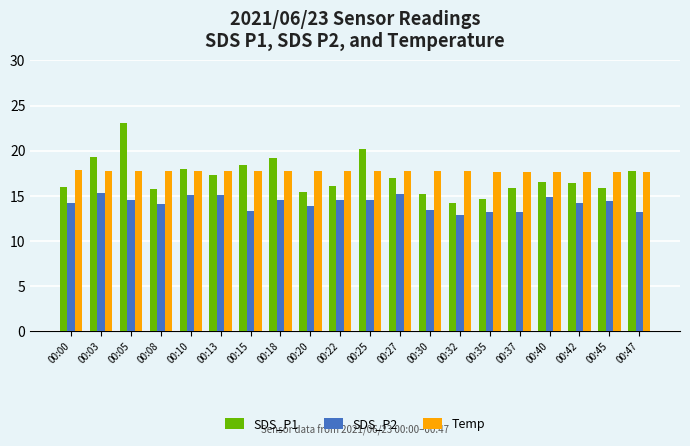

What is the approximate value of SDS_P2 at 00:03?

15.3